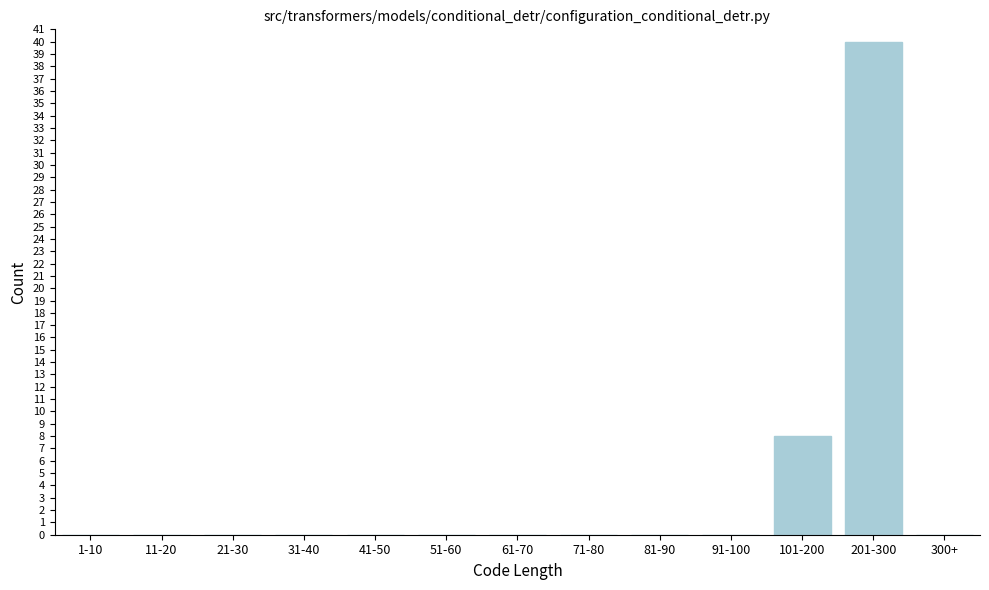

Reading left to right, extract all data points from this chart.

1-10=0	11-20=0	21-30=0	31-40=0	41-50=0	51-60=0	61-70=0	71-80=0	81-90=0	91-100=0	101-200=8	201-300=40	300+=0